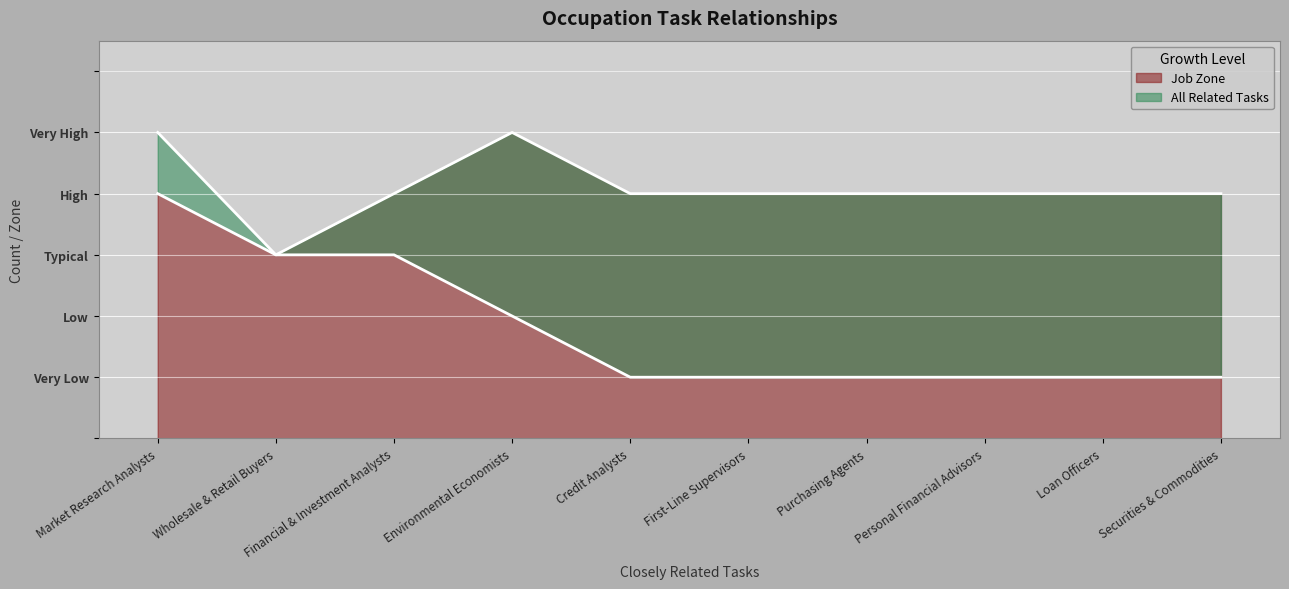

True or false: All Related Tasks has a value of 1 at Personal Financial Advisors.

False